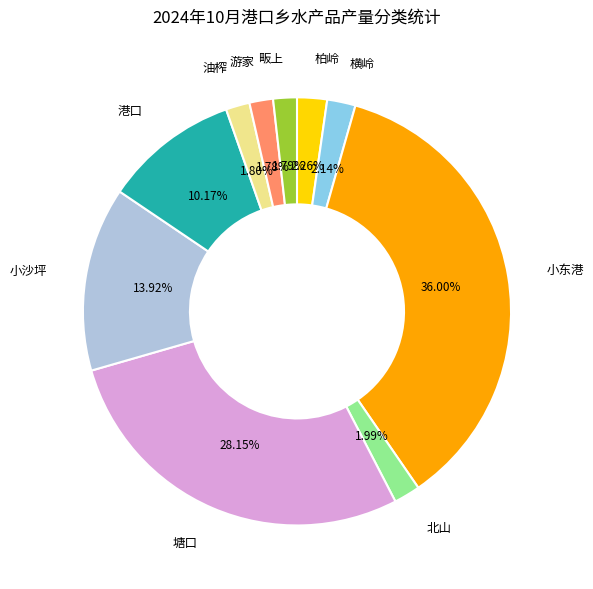

Is there any slice that represents more than half of the pie?

No